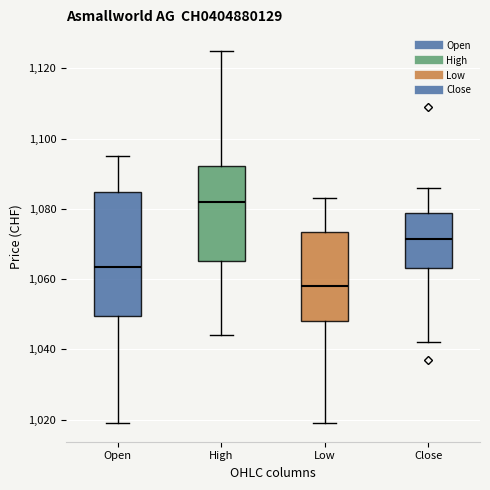

Reading left to right, transcribe this box plot: for each box, give where its median line is, the range the box spans, and where its two whiskers end, as read against the y-axis. The values are not printed on the chart, so give them approximately, as read against the axis.

Open: median 1064, box 1050 to 1084, whiskers 1020 to 1096
High: median 1082, box 1066 to 1092, whiskers 1044 to 1126
Low: median 1058, box 1048 to 1074, whiskers 1020 to 1084
Close: median 1072, box 1064 to 1078, whiskers 1042 to 1086